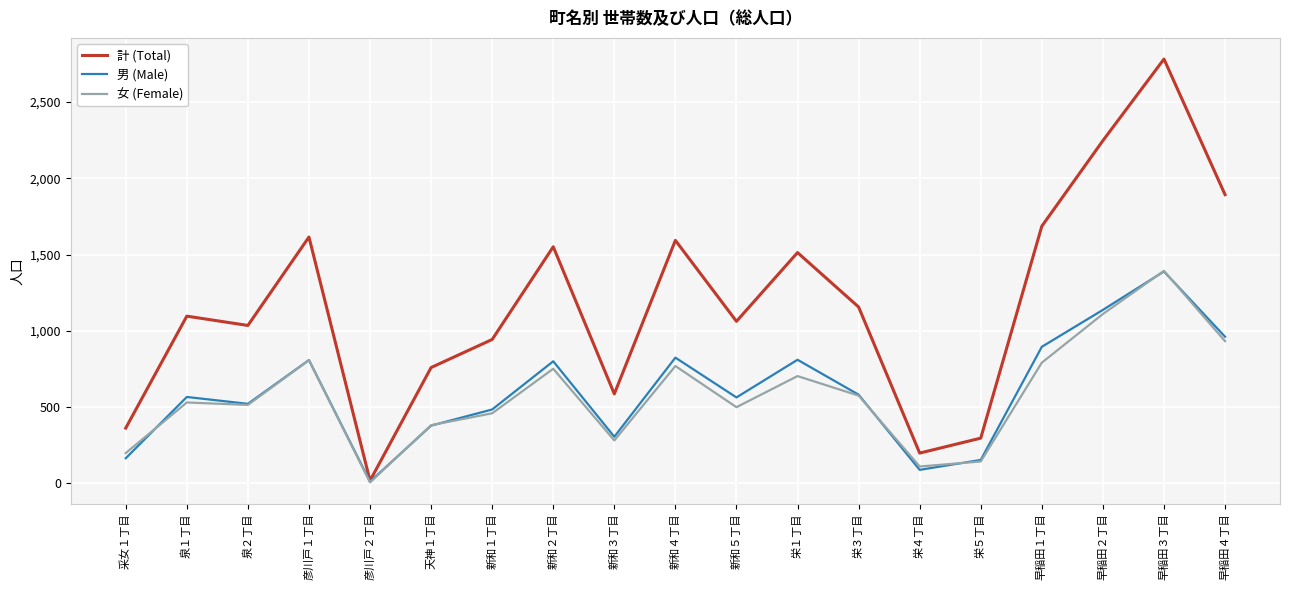

Which series changed the most between 采女１丁目 and 泉２丁目?

計 (Total)